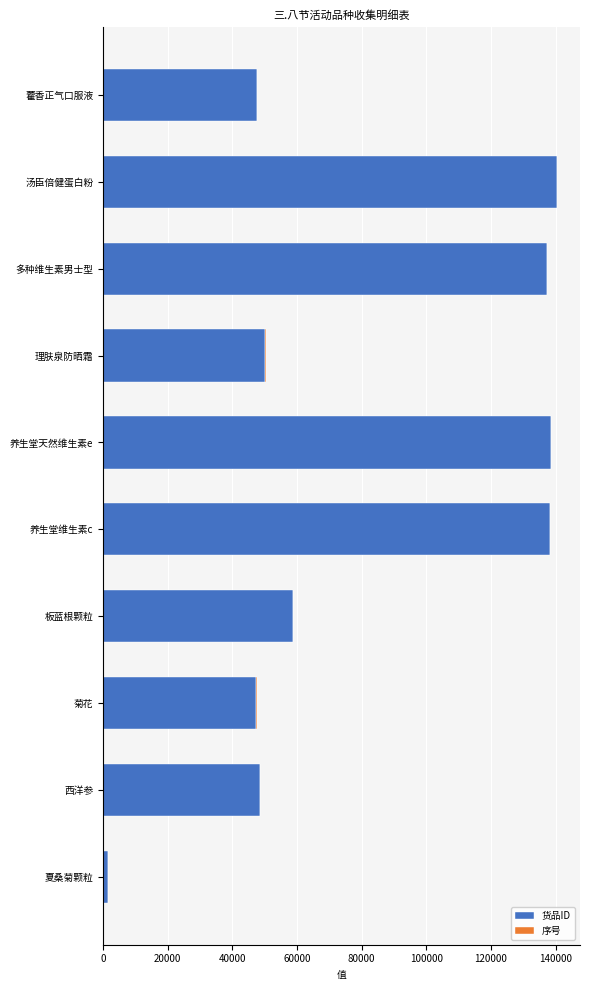

The 货品ID series shows 47456 at 菊花. True or false?

True